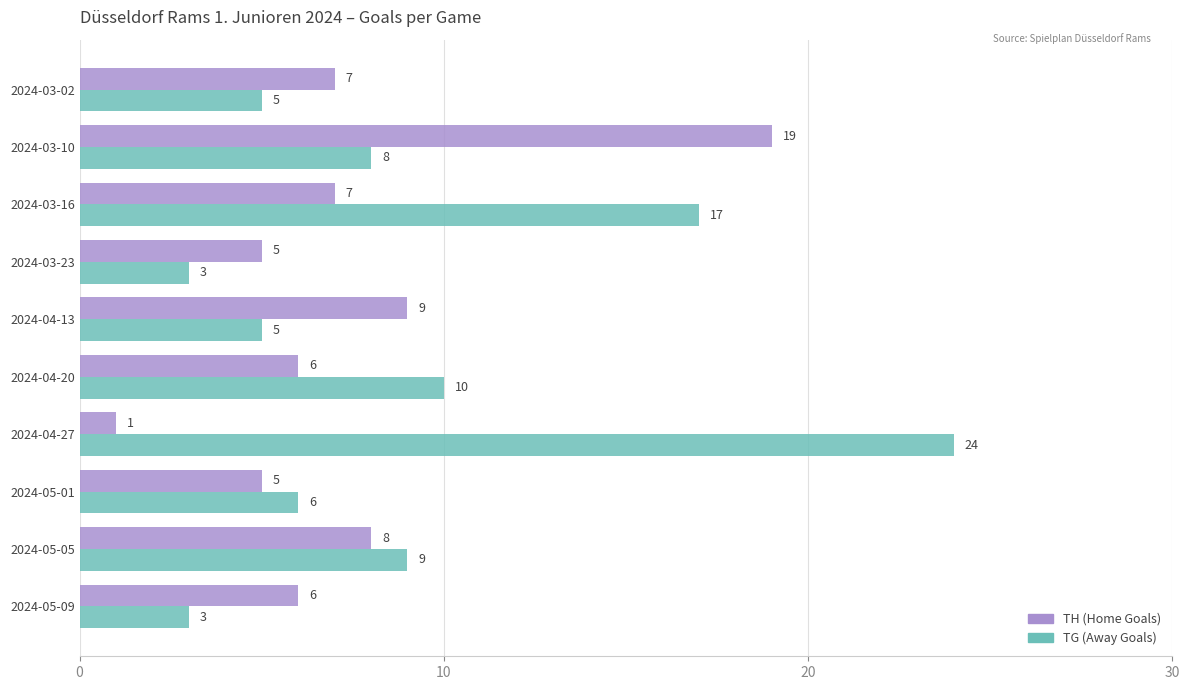

Where is TH (Home Goals) nearest to the value 10?

2024-04-13